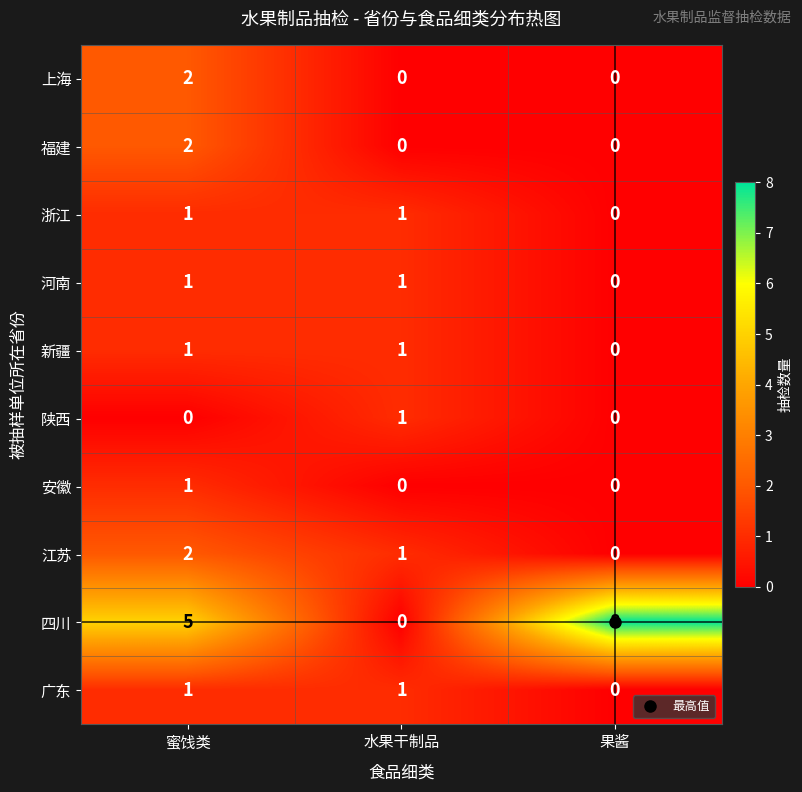

Rank the categories by 江苏 value from lowest to highest.

果酱, 水果干制品, 蜜饯类